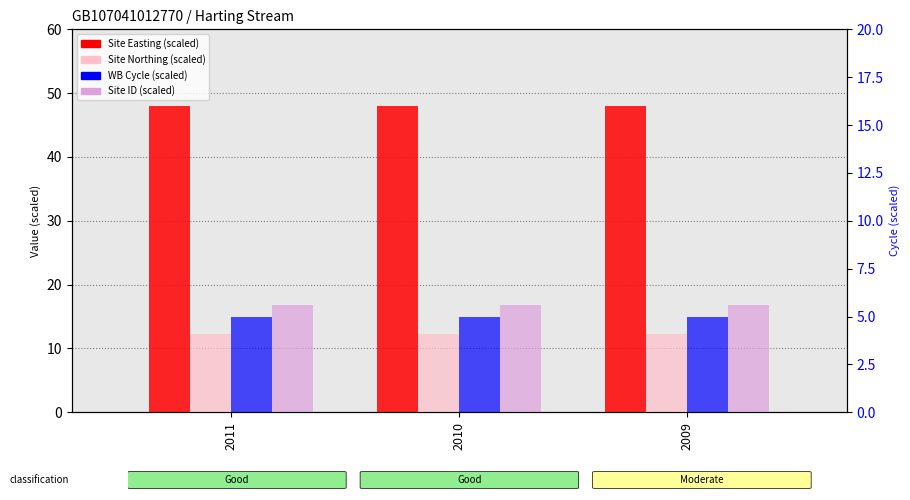

Which has a higher value, 2010 or 2011?

2010